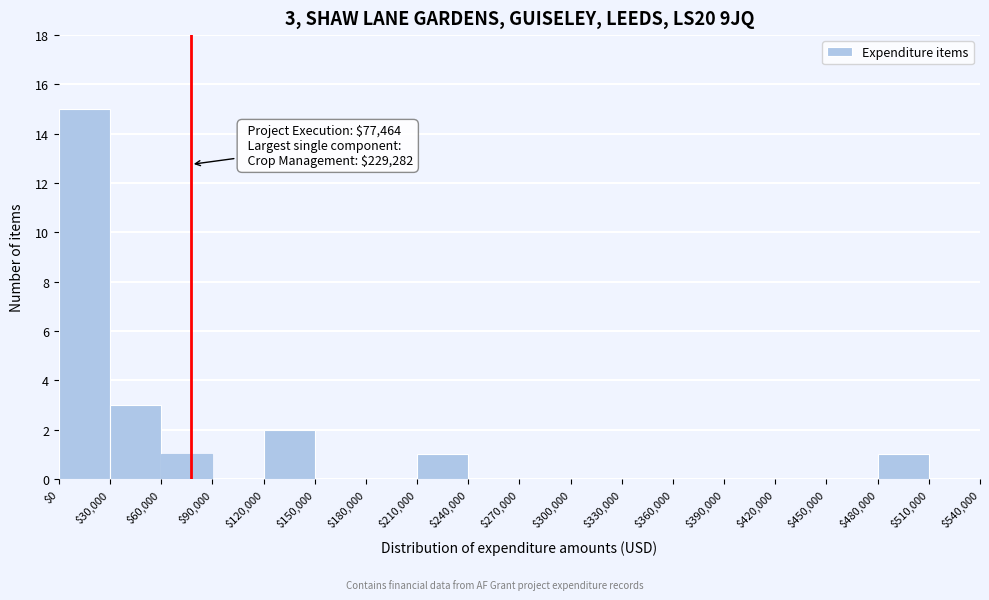

Which range on the x-axis has the tallest bar?

$0 to $30,000